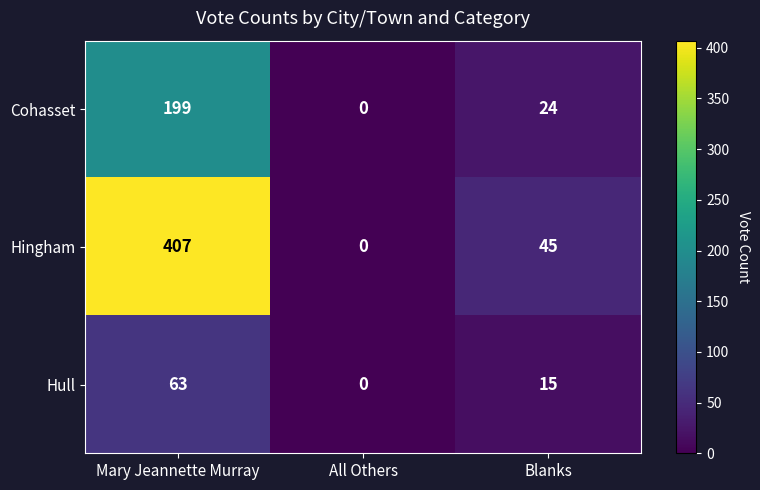

Between Mary Jeannette Murray and All Others, which series saw the biggest shift?

Hingham